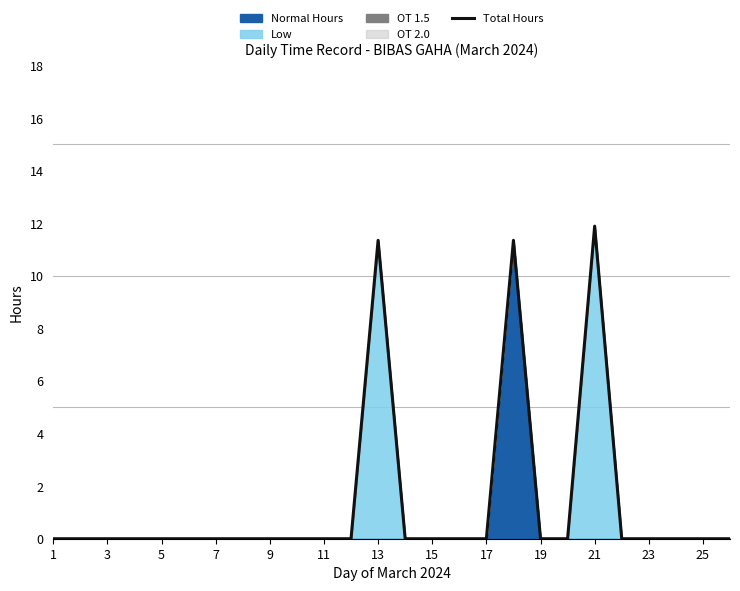

How many data points does each series have?

26